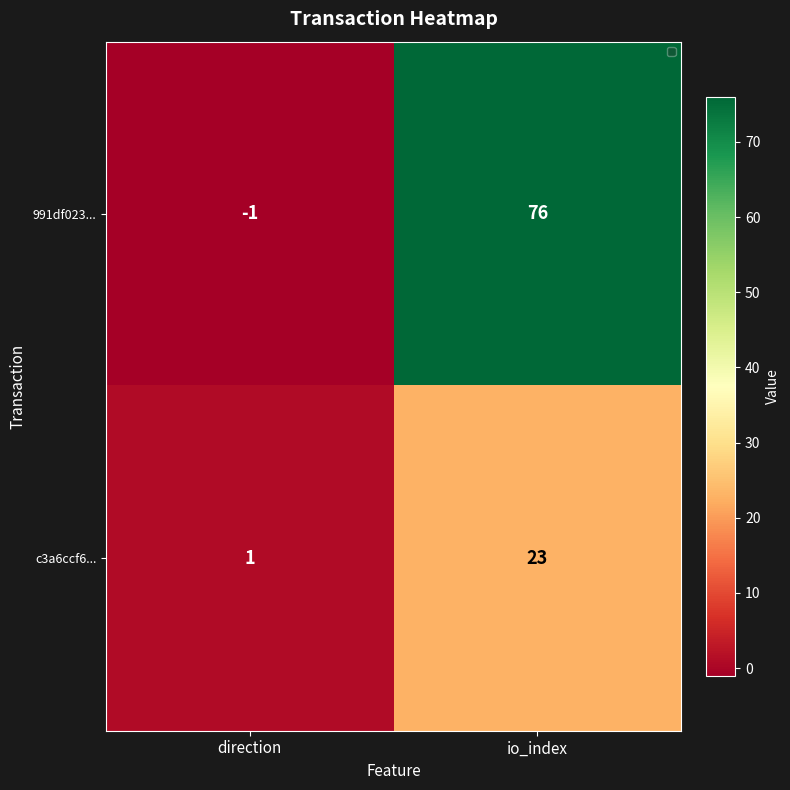

What is the approximate value of 991df023... at io_index, to the nearest 5?

75